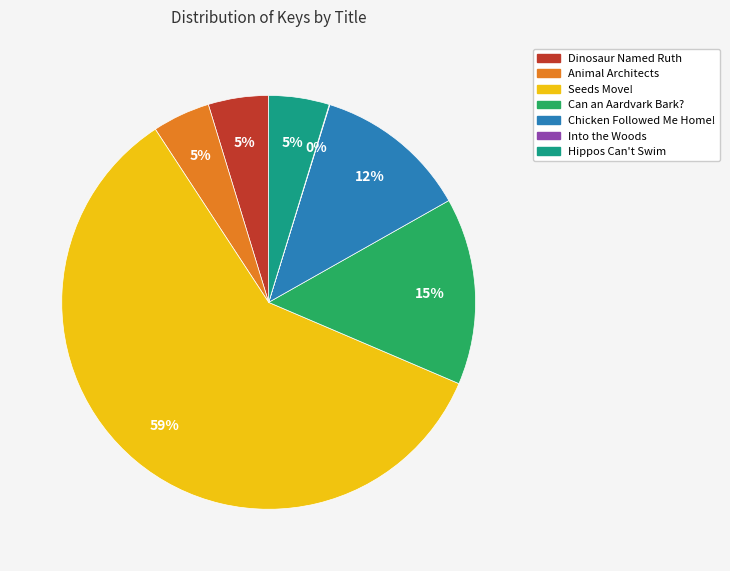

What is the largest slice in the pie chart?

Seeds Move!